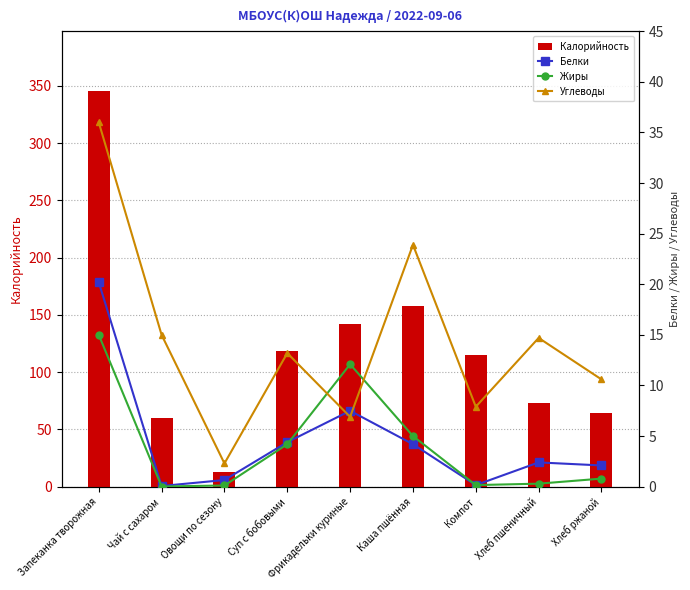

Reading left to right, list all the values displayed in this chart.

Калорийность: Запеканка творожная=345.7	Чай с сахаром=60.0	Овощи по сезону=13.2	Суп с бобовыми=118.6	Фрикадельки куриные=141.8	Каша пшённая=157.5	Компот=114.6	Хлеб пшеничный=73.0	Хлеб ржаной=64.7
Белки: Запеканка творожная=20.2	Чай с сахаром=0.1	Овощи по сезону=0.7	Суп с бобовыми=4.4	Фрикадельки куриные=7.5	Каша пшённая=4.2	Компот=0.2	Хлеб пшеничный=2.4	Хлеб ржаной=2.1
Жиры: Запеканка творожная=15.0	Чай с сахаром=0.0	Овощи по сезону=0.1	Суп с бобовыми=4.2	Фрикадельки куриные=12.1	Каша пшённая=5.0	Компот=0.2	Хлеб пшеничный=0.3	Хлеб ржаной=0.8
Углеводы: Запеканка творожная=36.0	Чай с сахаром=15.0	Овощи по сезону=2.3	Суп с бобовыми=13.2	Фрикадельки куриные=6.9	Каша пшённая=23.9	Компот=7.9	Хлеб пшеничный=14.7	Хлеб ржаной=10.6